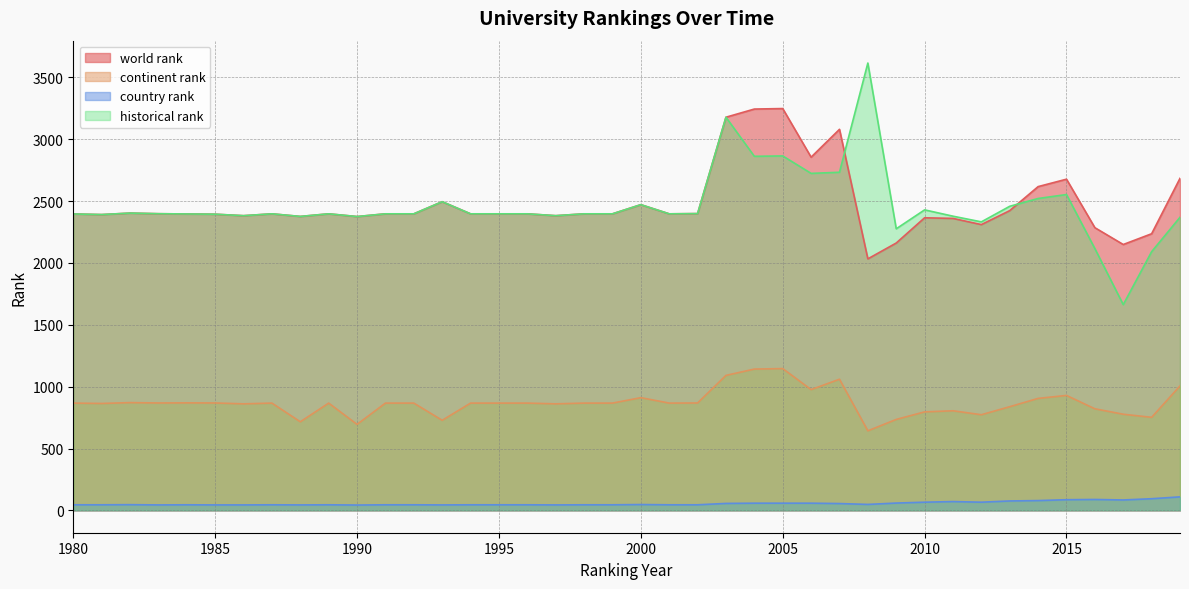

What is the difference between the highest and lowest values at 2009?

2217